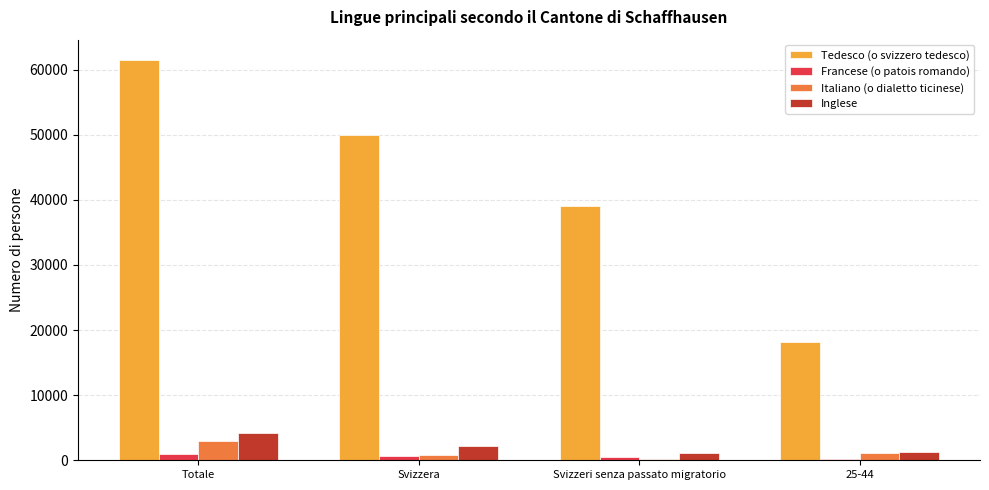

At which label does Italiano (o dialetto ticinese) reach its peak?

Totale